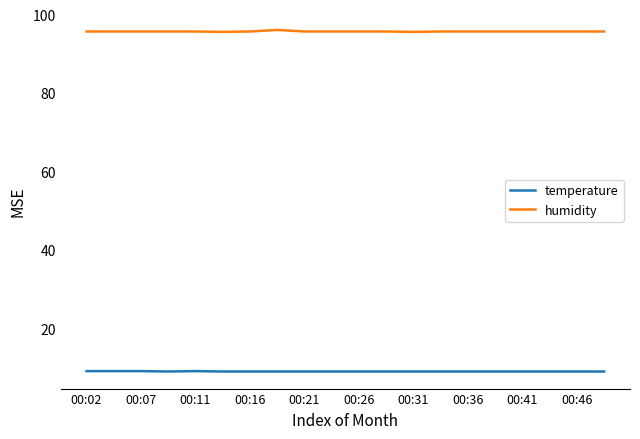

Rank the series by their average value, from lowest to highest.

temperature, humidity